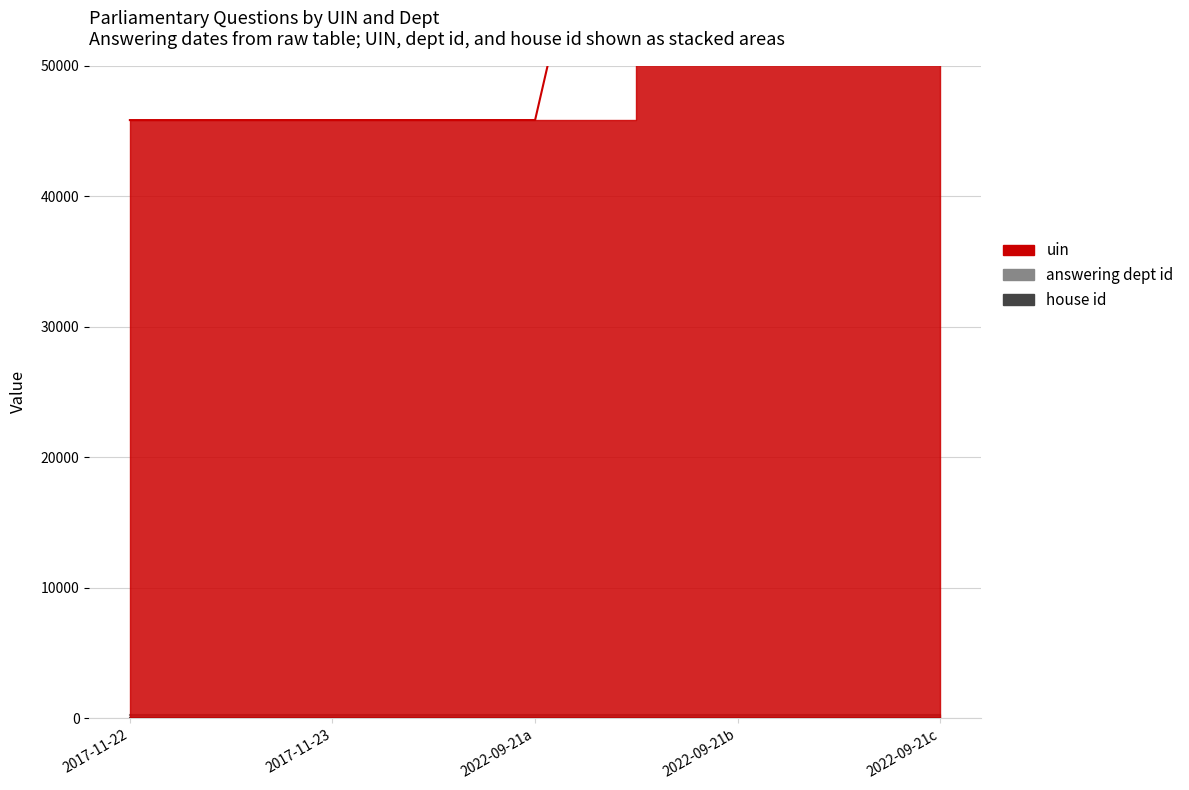

Which series has the largest range (max minus min)?

uin